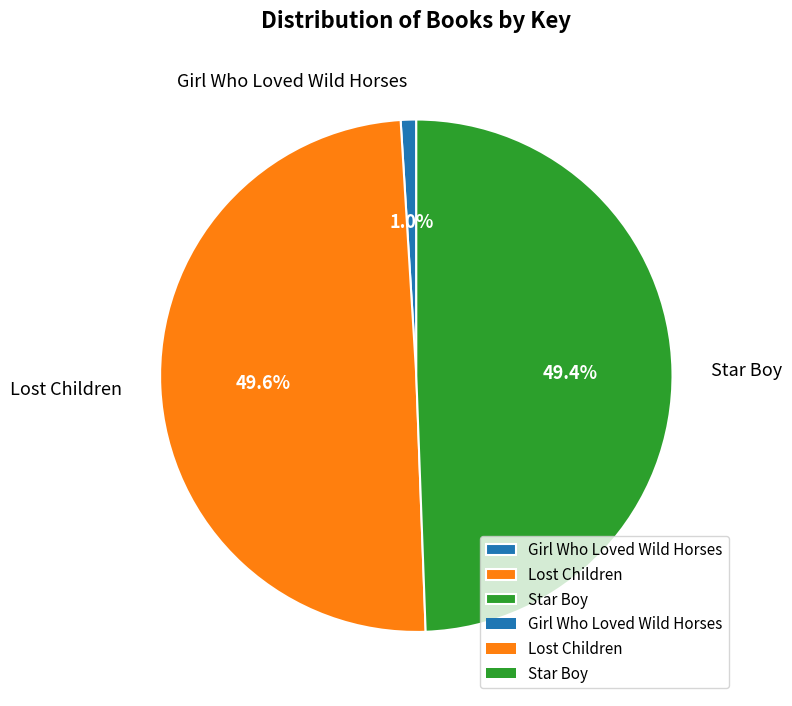

Count the number of slices in the pie.

3